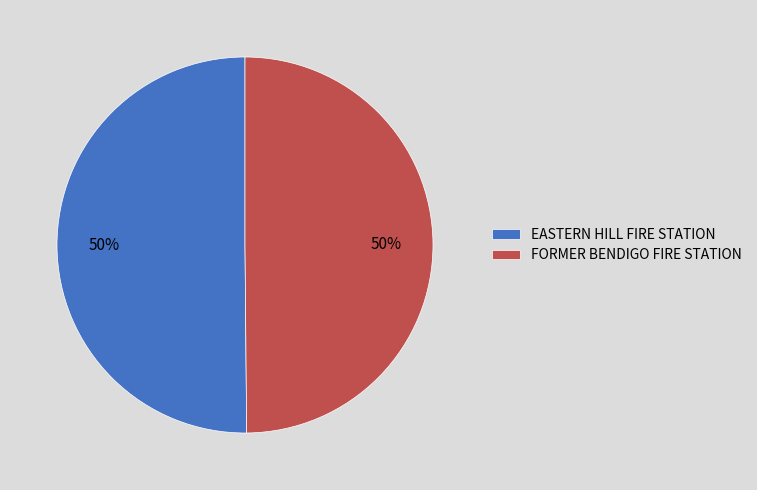

To the nearest percent, what is the combined percentage of EASTERN HILL FIRE STATION and FORMER BENDIGO FIRE STATION?

100%